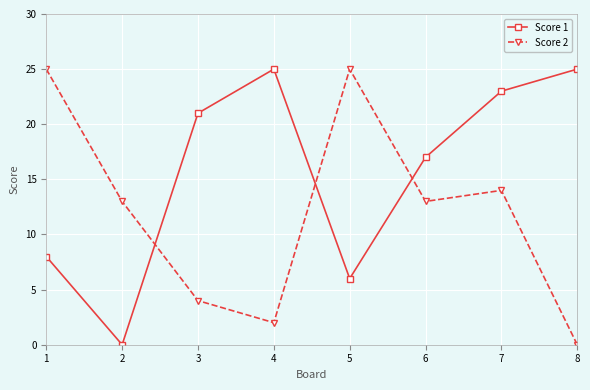

Is it true that Score 1 equals 8 at 1?

True